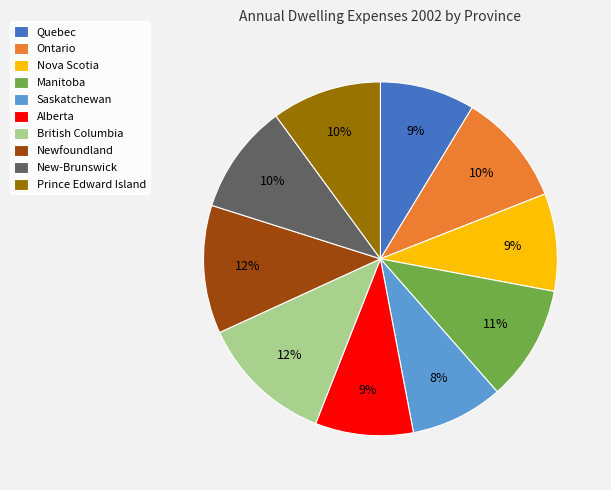

Between Quebec and Manitoba, which is larger?

Manitoba